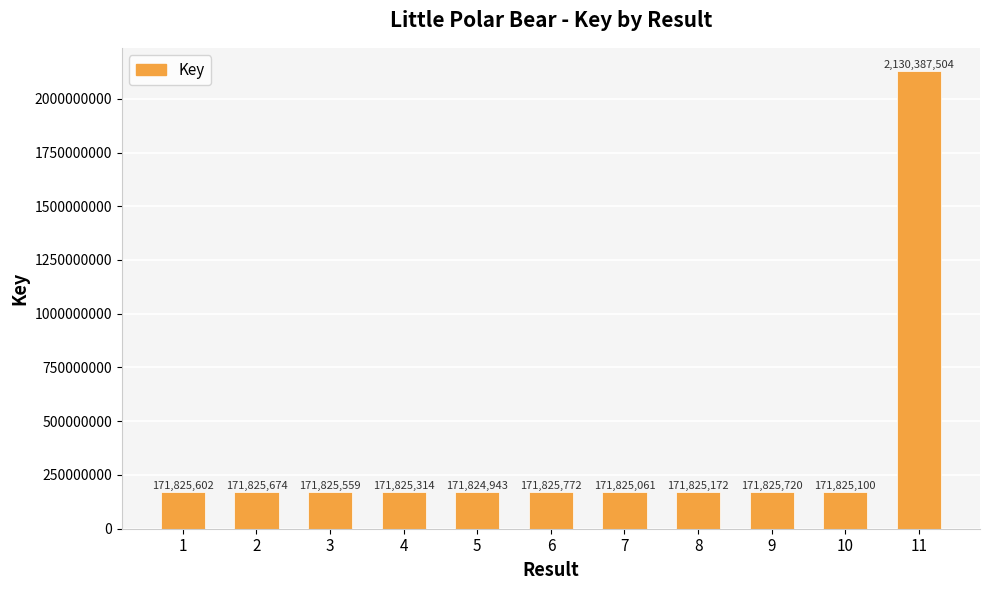

Reading right to left, list all the values displayed in this chart.

11=2130387504	10=171825100	9=171825720	8=171825172	7=171825061	6=171825772	5=171824943	4=171825314	3=171825559	2=171825674	1=171825602